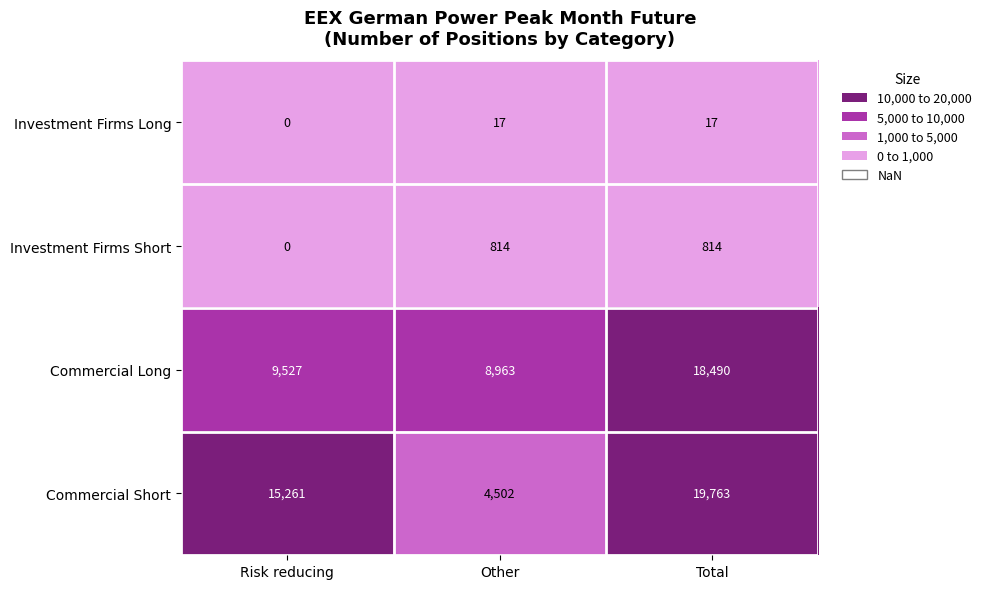

How many Commercial Short values are between 4502 and 19763?

3